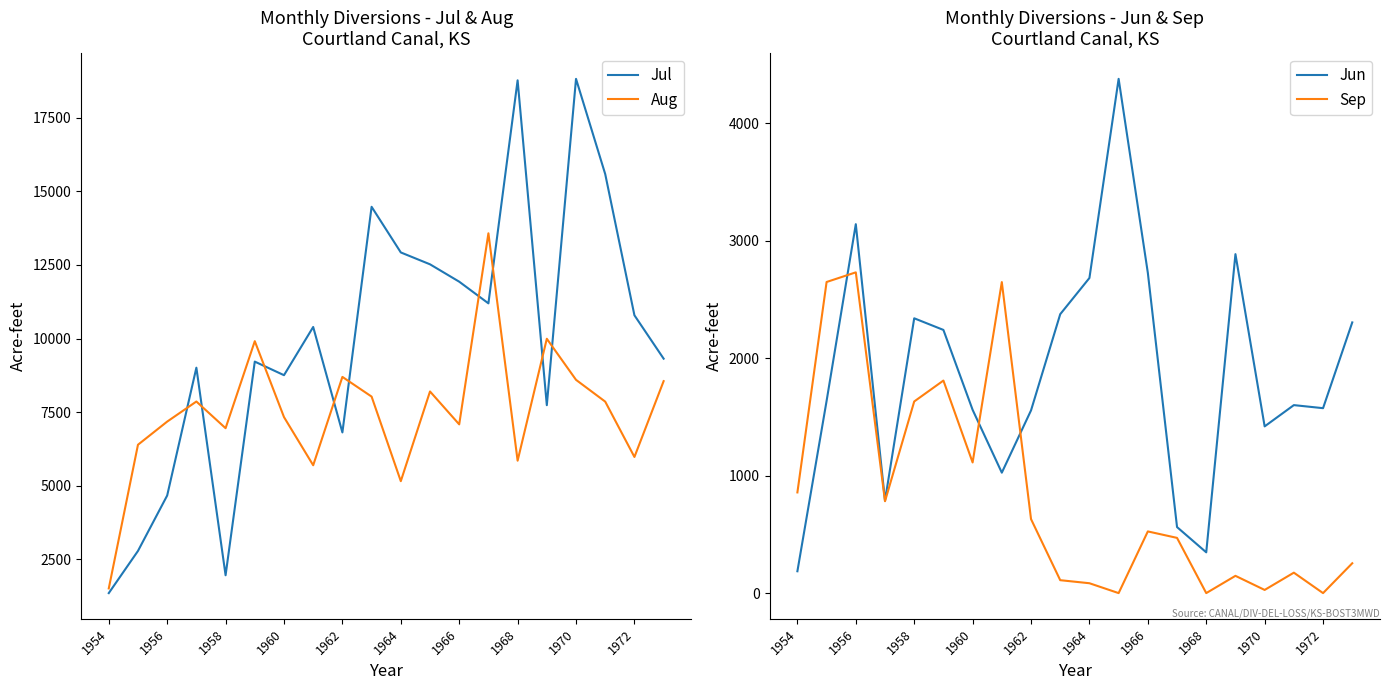

Which series has the widest spread of values?

Jul